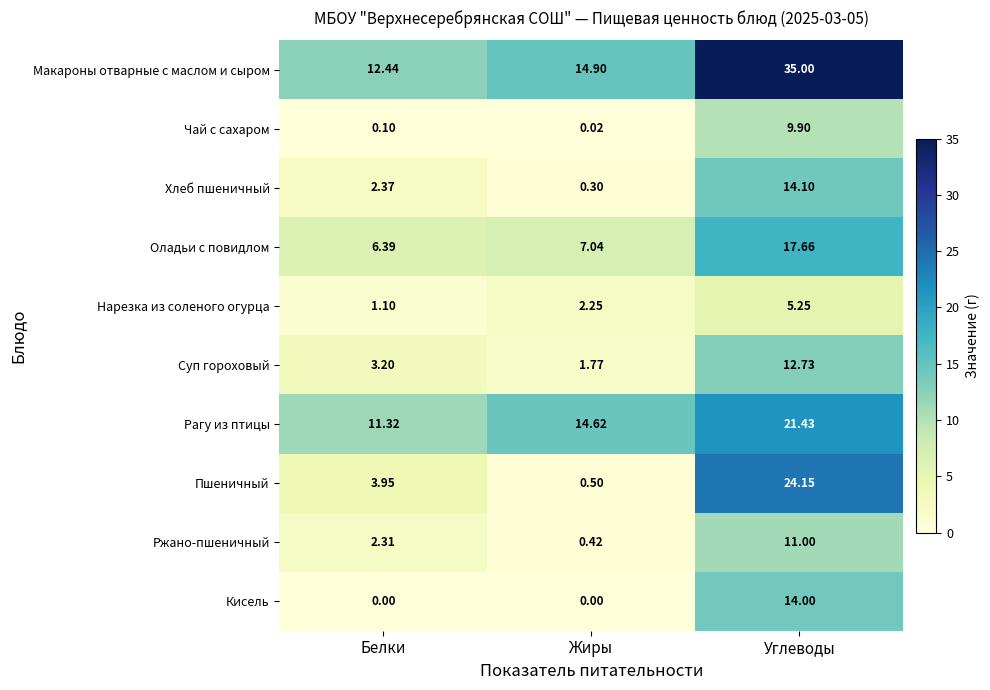

At Углеводы, list the series in order from largest to smallest.

Макароны отварные с маслом и сыром, Пшеничный, Рагу из птицы, Оладьи с повидлом, Хлеб пшеничный, Кисель, Суп гороховый, Ржано-пшеничный, Чай с сахаром, Нарезка из соленого огурца